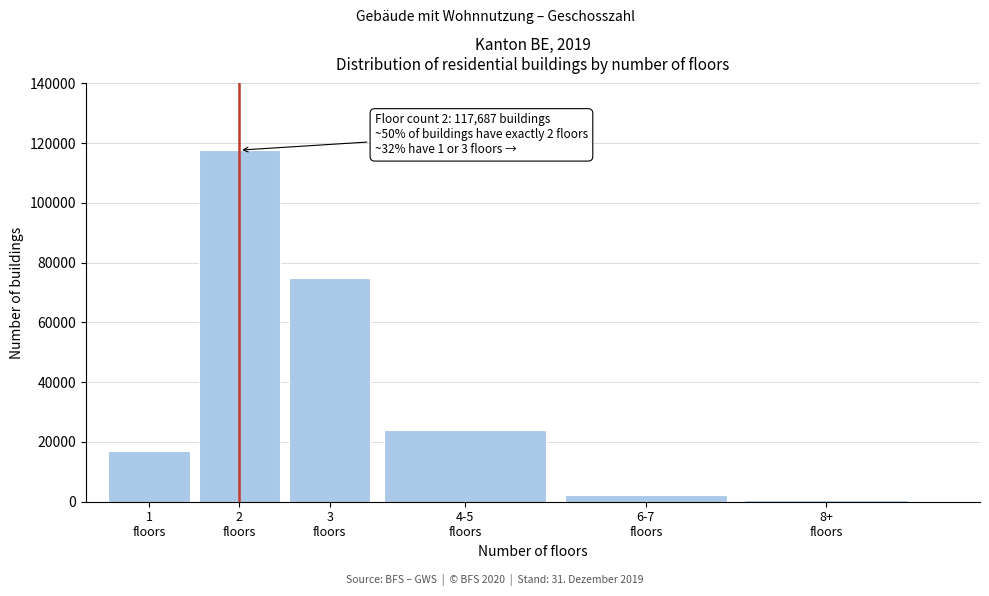

Reading right to left, list all the values displayed in this chart.

714	2320	23870	74833	117687	17119